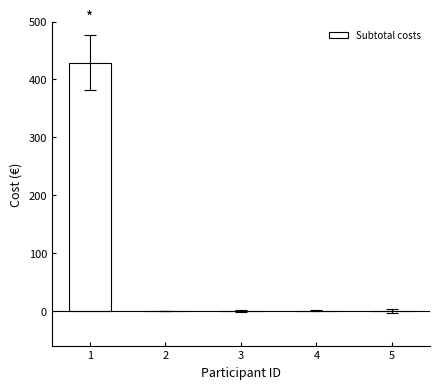

The value at 5 is 230. True or false?

False